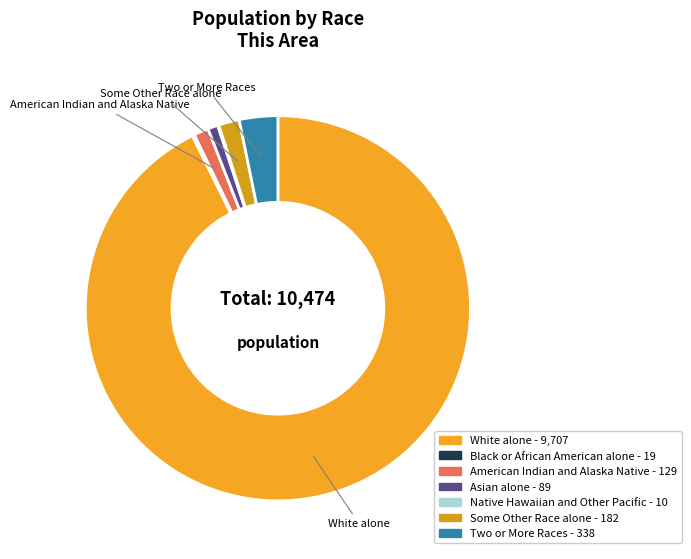

What percentage do Asian alone and Native Hawaiian and Other Pacific together represent?

0.9%